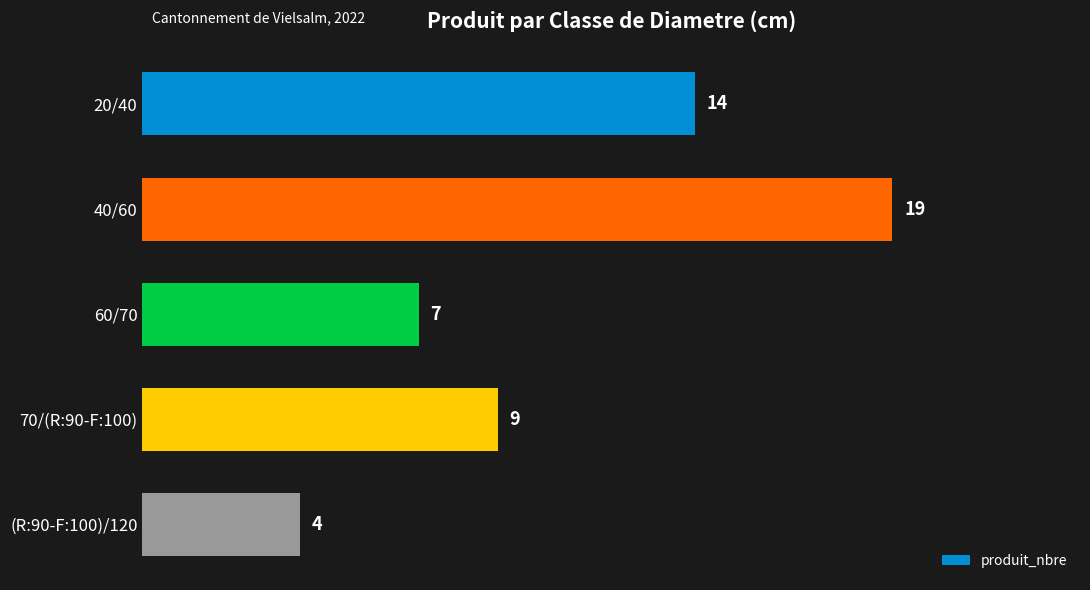

Reading top to bottom, extract all data points from this chart.

14	19	7	9	4